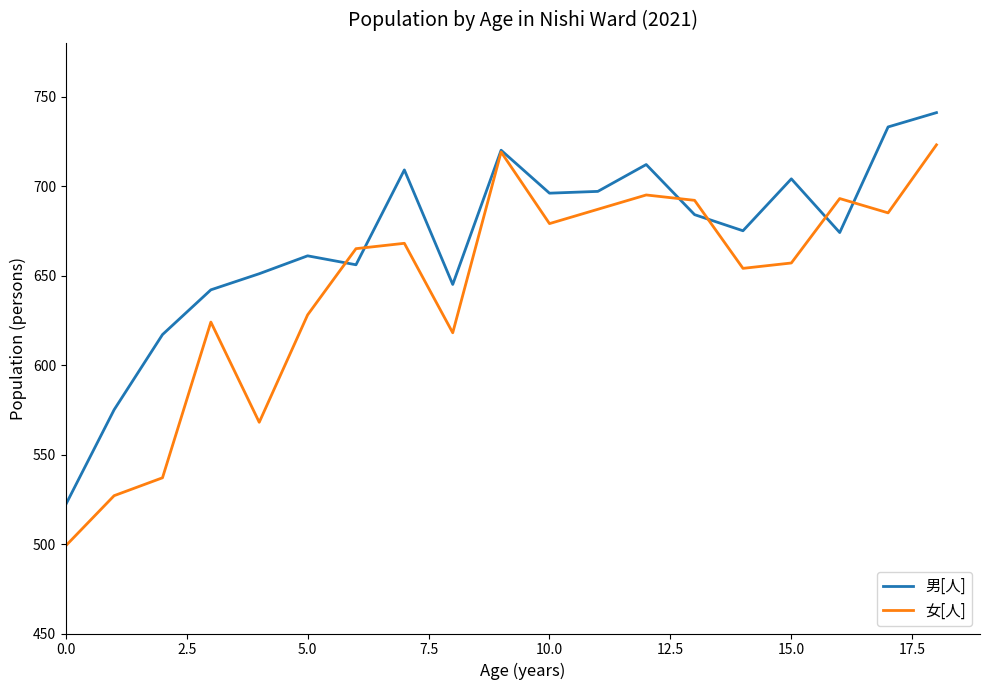

What is the minimum value shown in the chart?

499